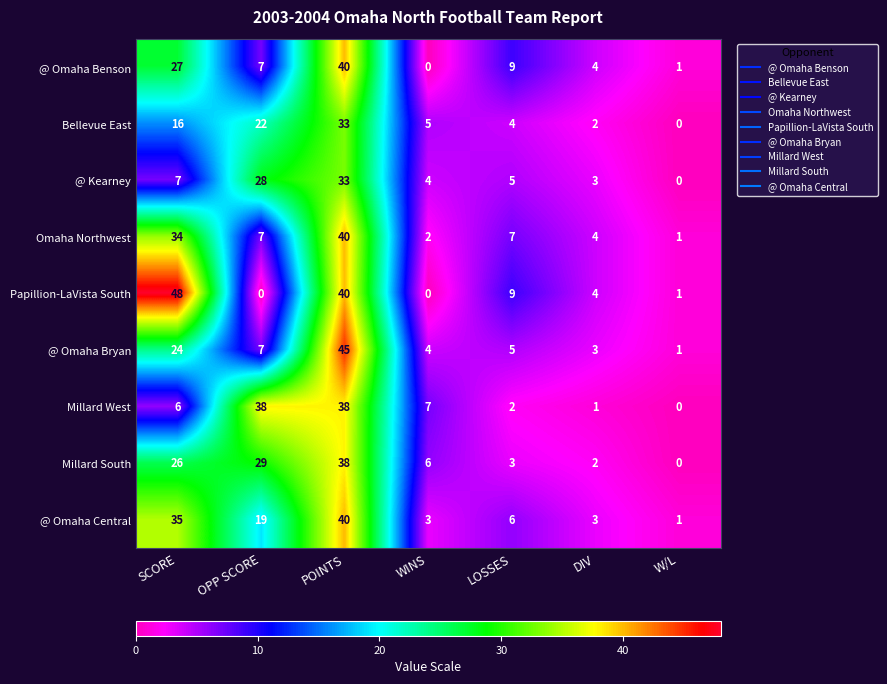

Is it true that @ Omaha Bryan equals 3 at LOSSES?

False